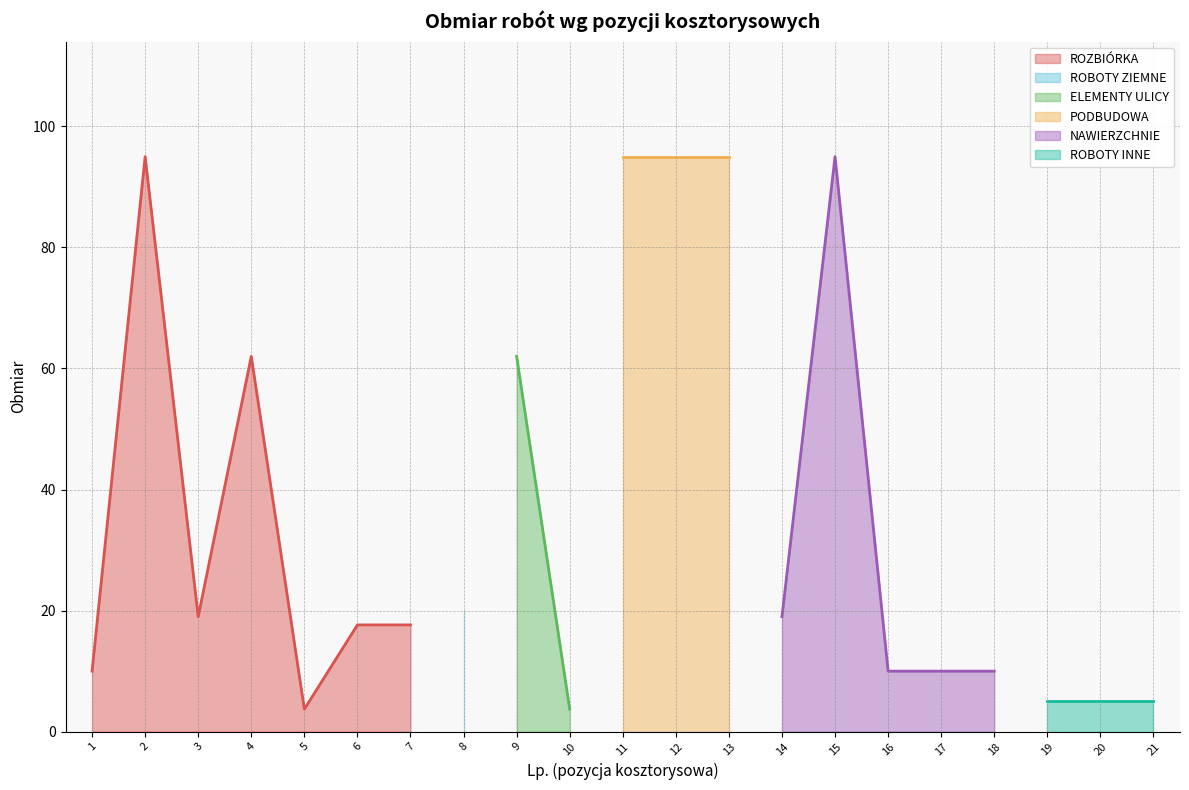

What is the highest value of the ROZBIÓRKA series?

95.0